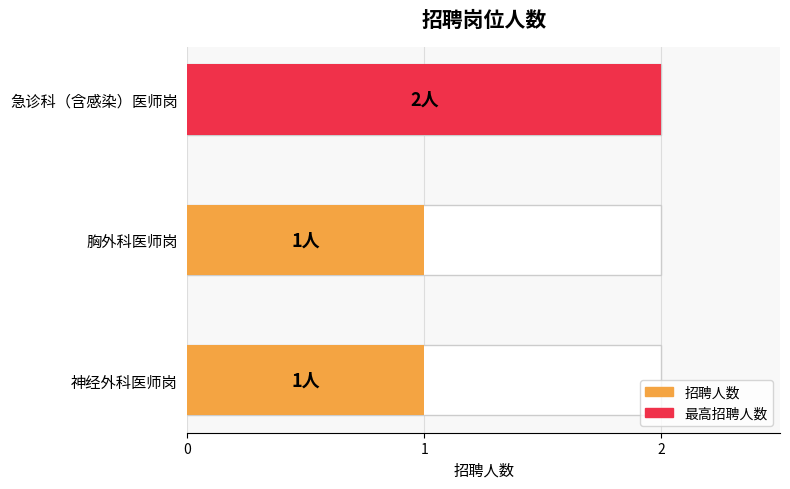

What is the average value?

1